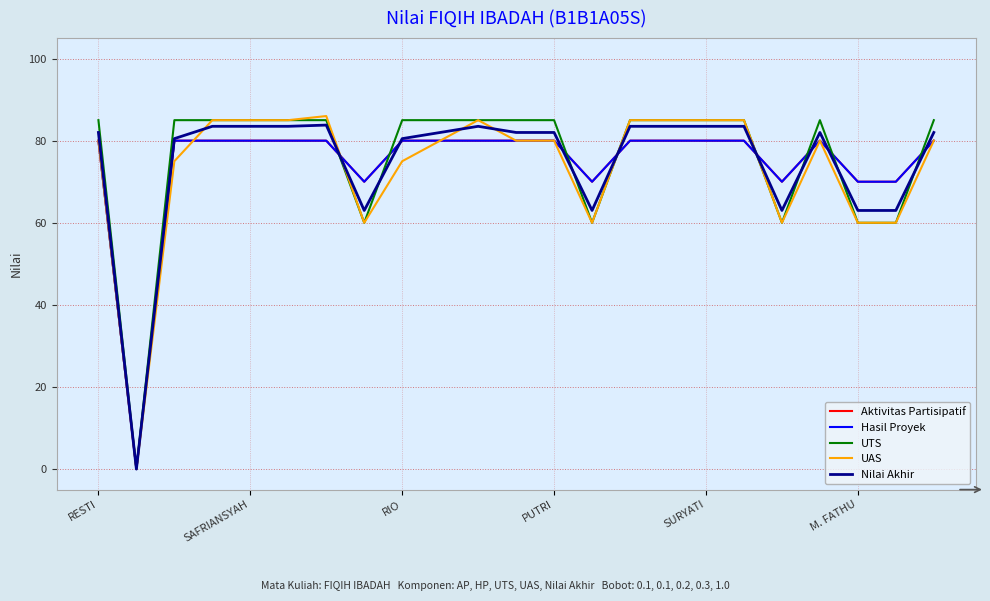

Is this an area chart (filled region under the line)?

No